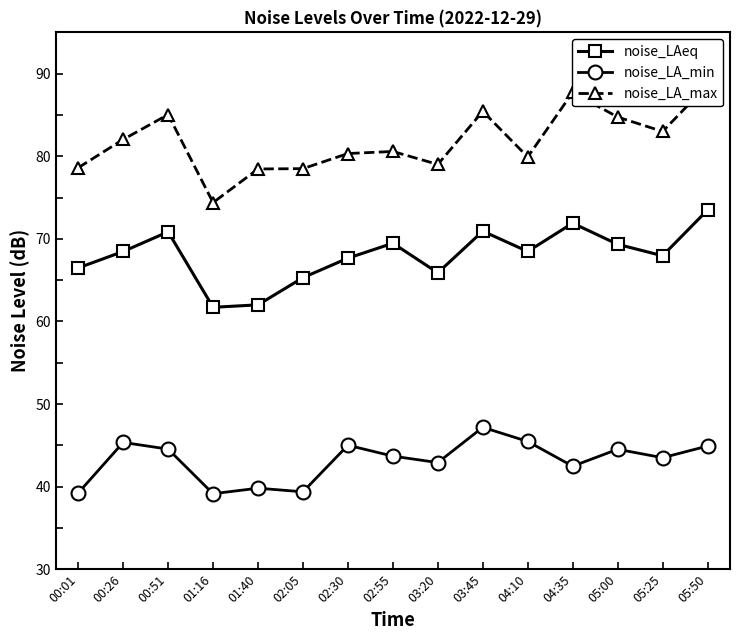

Reading left to right, list all the values displayed in this chart.

noise_LAeq: 00:01=66.5	00:26=68.5	00:51=70.8	01:16=61.7	01:40=62.0	02:05=65.3	02:30=67.7	02:55=69.5	03:20=65.9	03:45=70.9	04:10=68.5	04:35=71.9	05:00=69.3	05:25=68.0	05:50=73.5
noise_LA_min: 00:01=39.2	00:26=45.4	00:51=44.5	01:16=39.1	01:40=39.8	02:05=39.4	02:30=45.0	02:55=43.7	03:20=42.9	03:45=47.2	04:10=45.5	04:35=42.5	05:00=44.5	05:25=43.5	05:50=44.9
noise_LA_max: 00:01=78.6	00:26=82.0	00:51=85.0	01:16=74.4	01:40=78.5	02:05=78.5	02:30=80.3	02:55=80.6	03:20=79.0	03:45=85.4	04:10=79.9	04:35=87.7	05:00=84.8	05:25=83.0	05:50=88.6